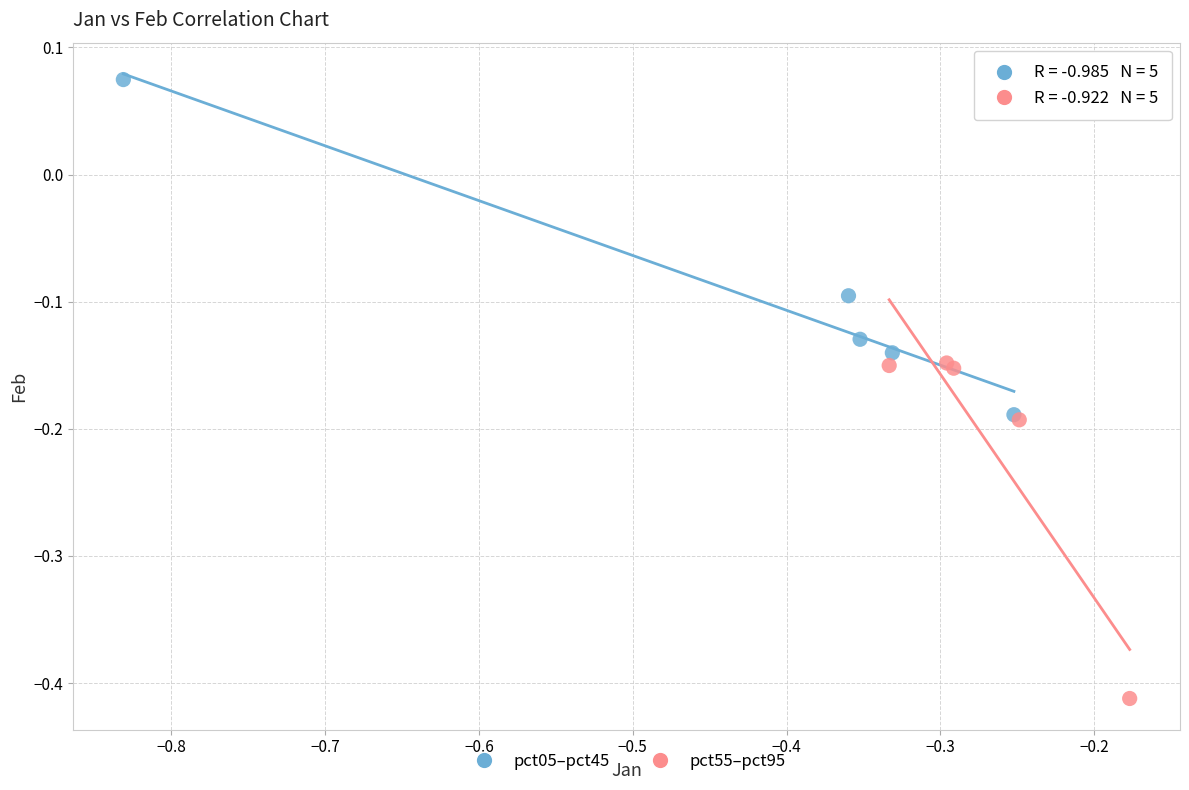

Which series contains the lowest Y value?

pct55–pct95